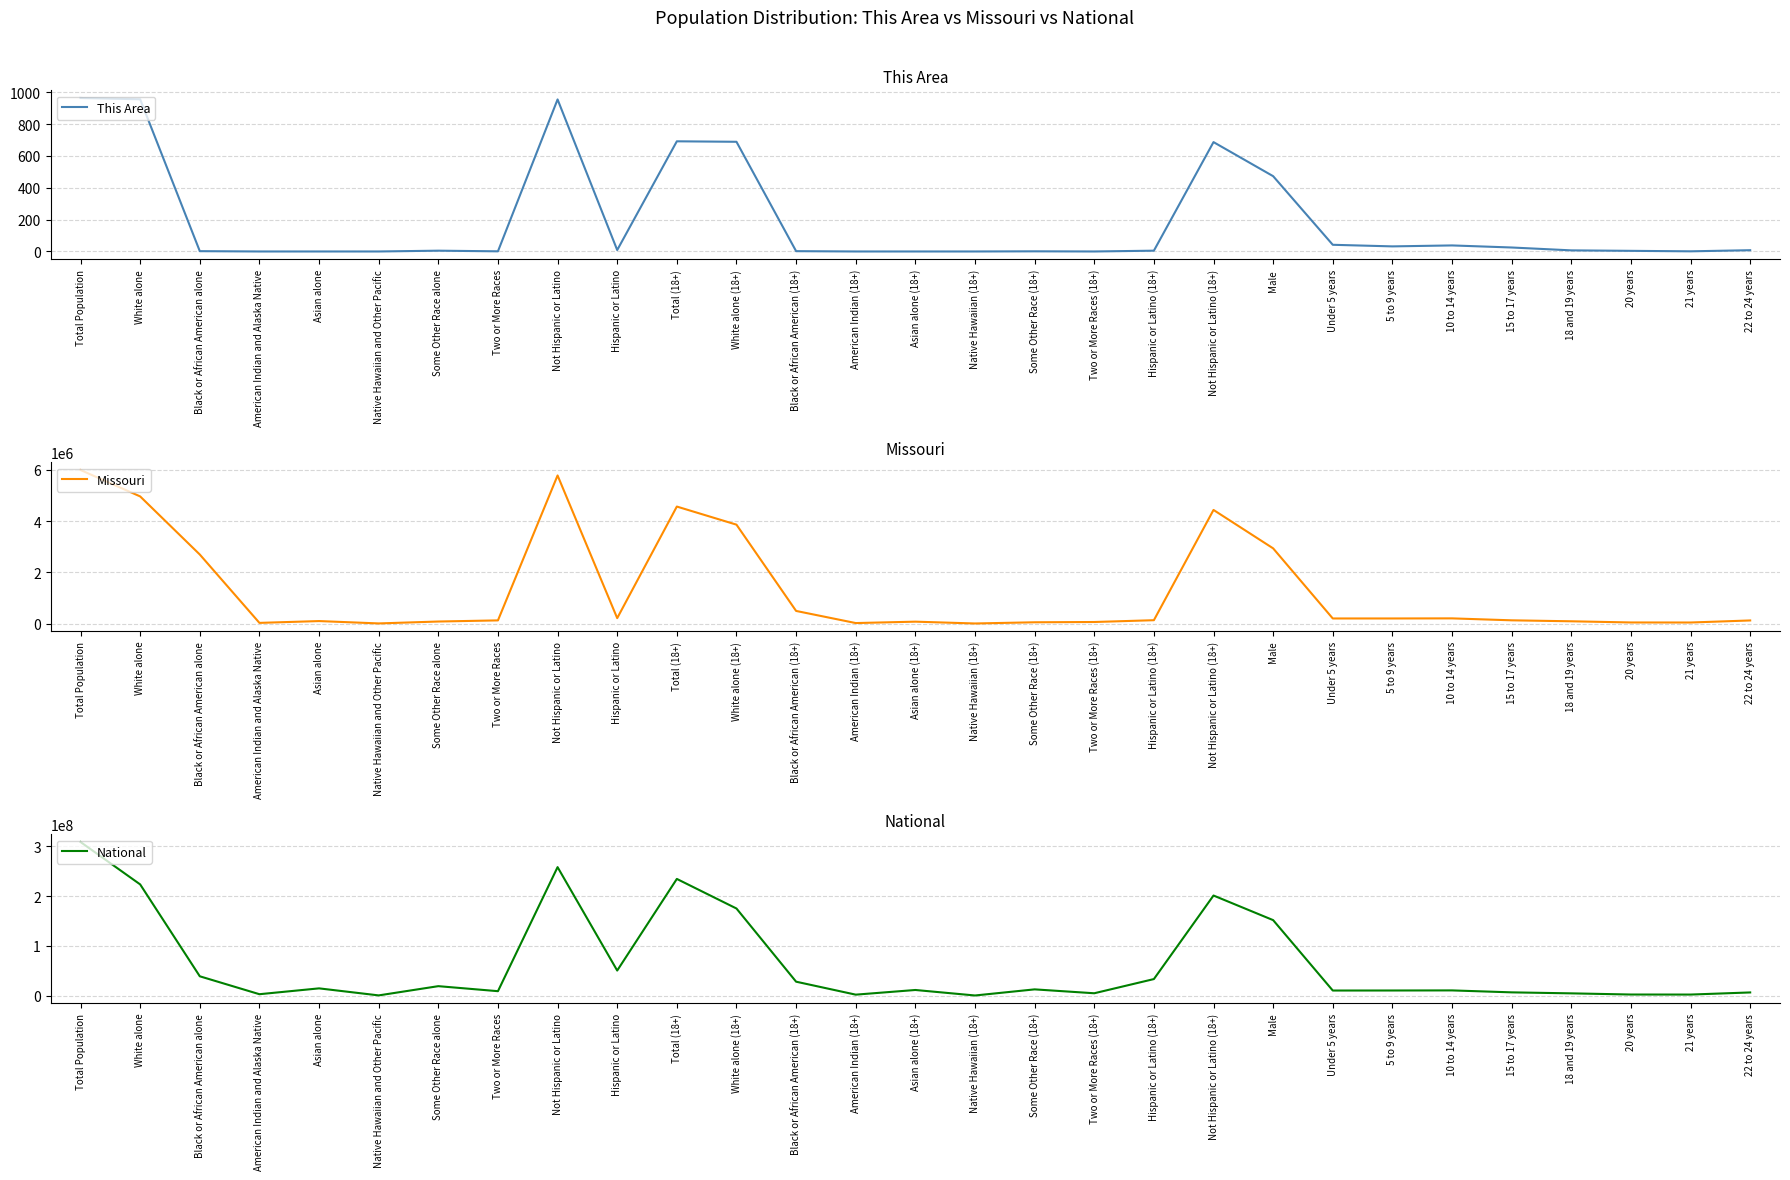

What is the sum of the Missouri values at Two or More Races and 10 to 14 years?

327802